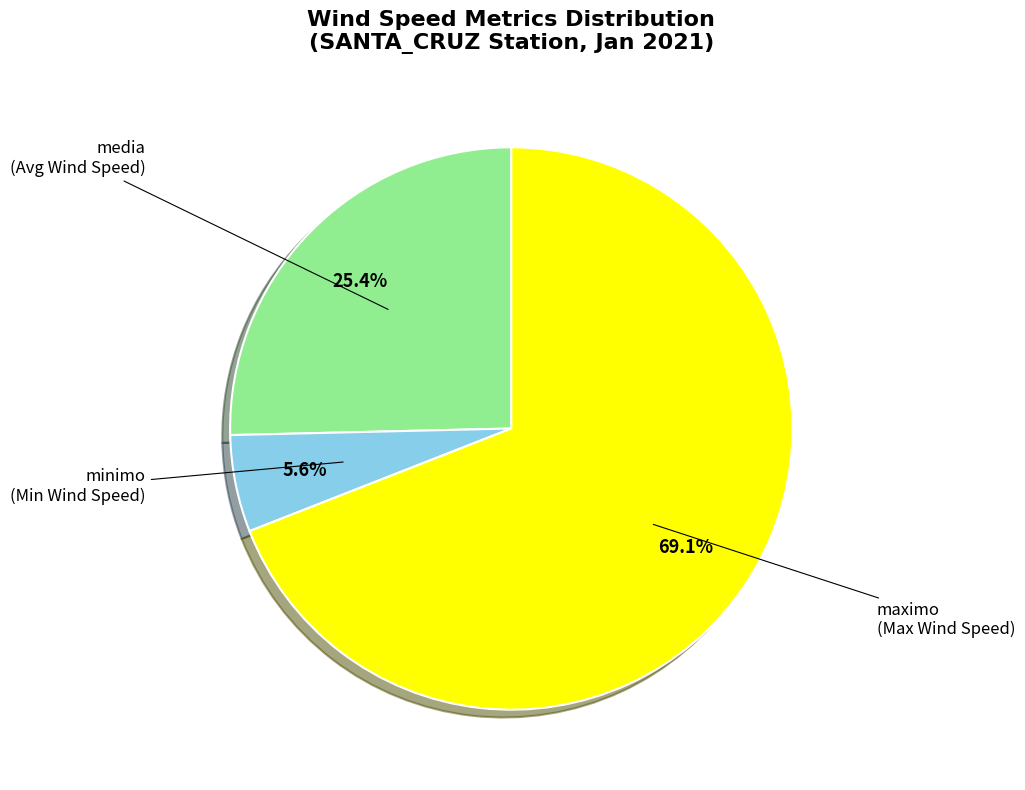

Is the sum of minimo (Min Wind Speed) and maximo (Max Wind Speed) greater than half?

Yes